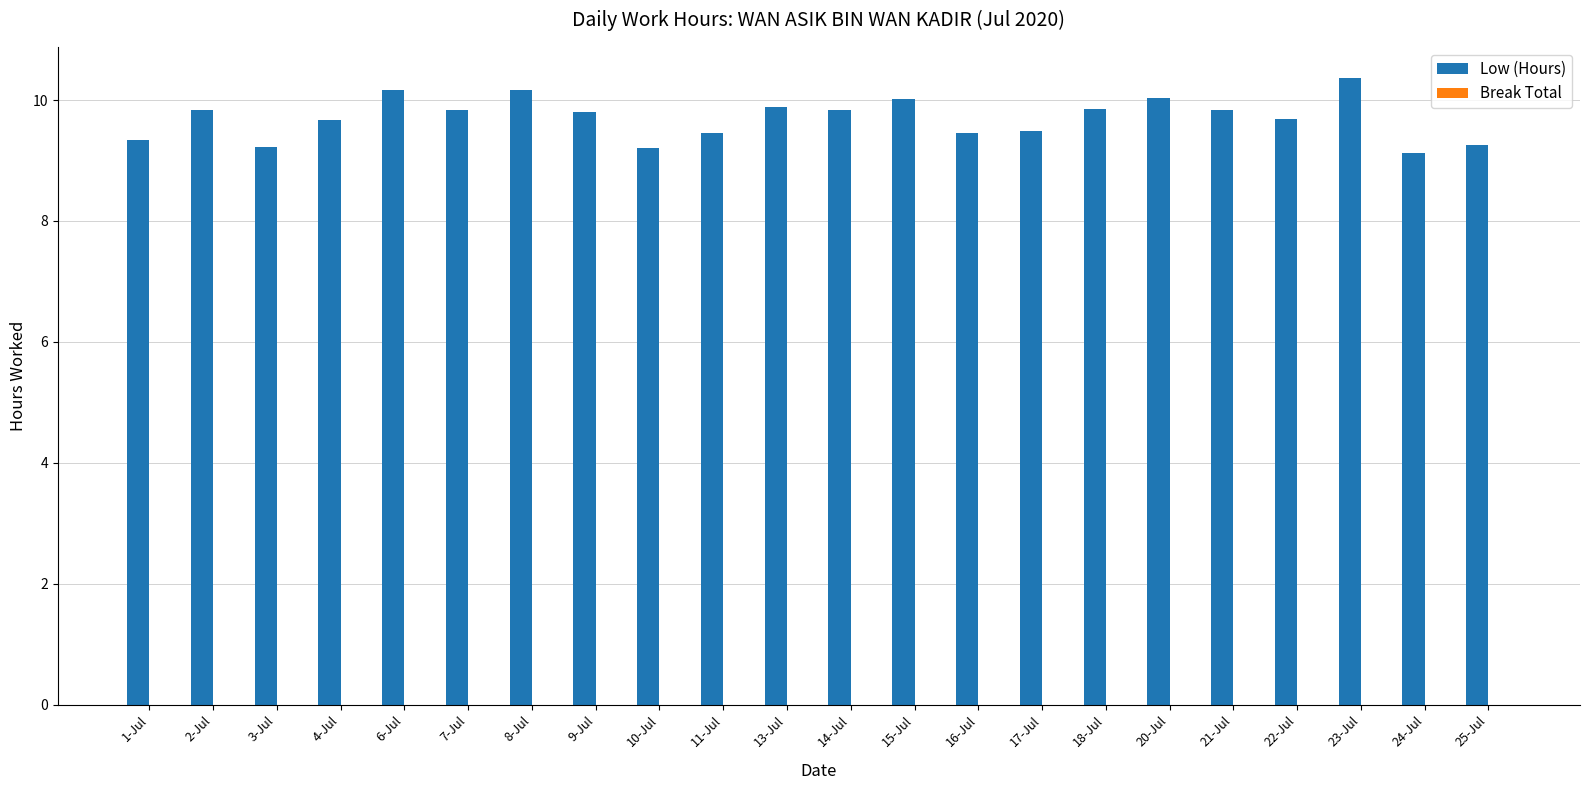

Does the chart contain any negative values?

No